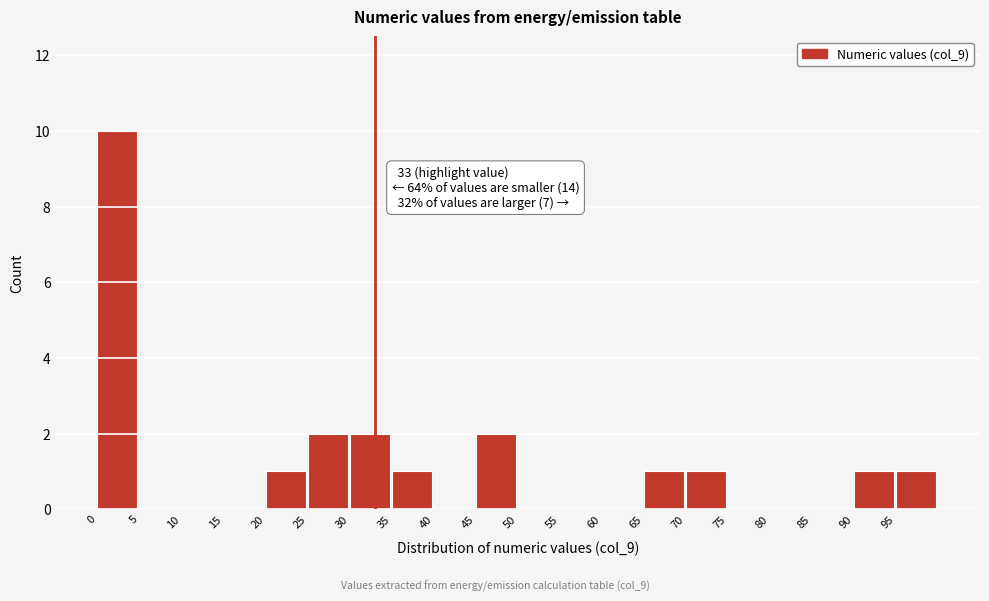

Which range on the x-axis has the tallest bar?

0 to 5